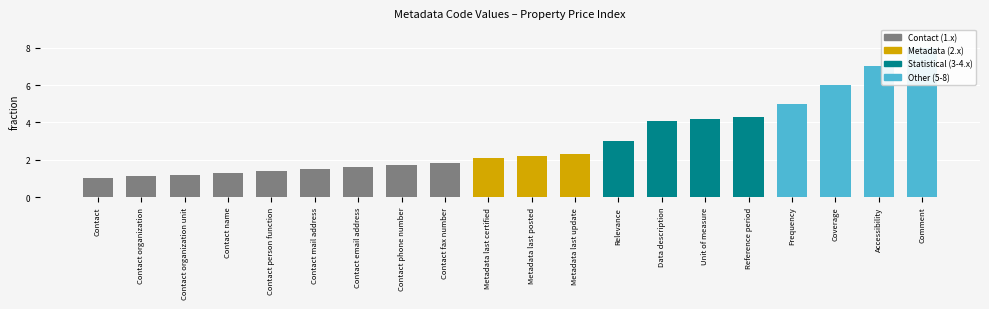

How many values are below 2?

9